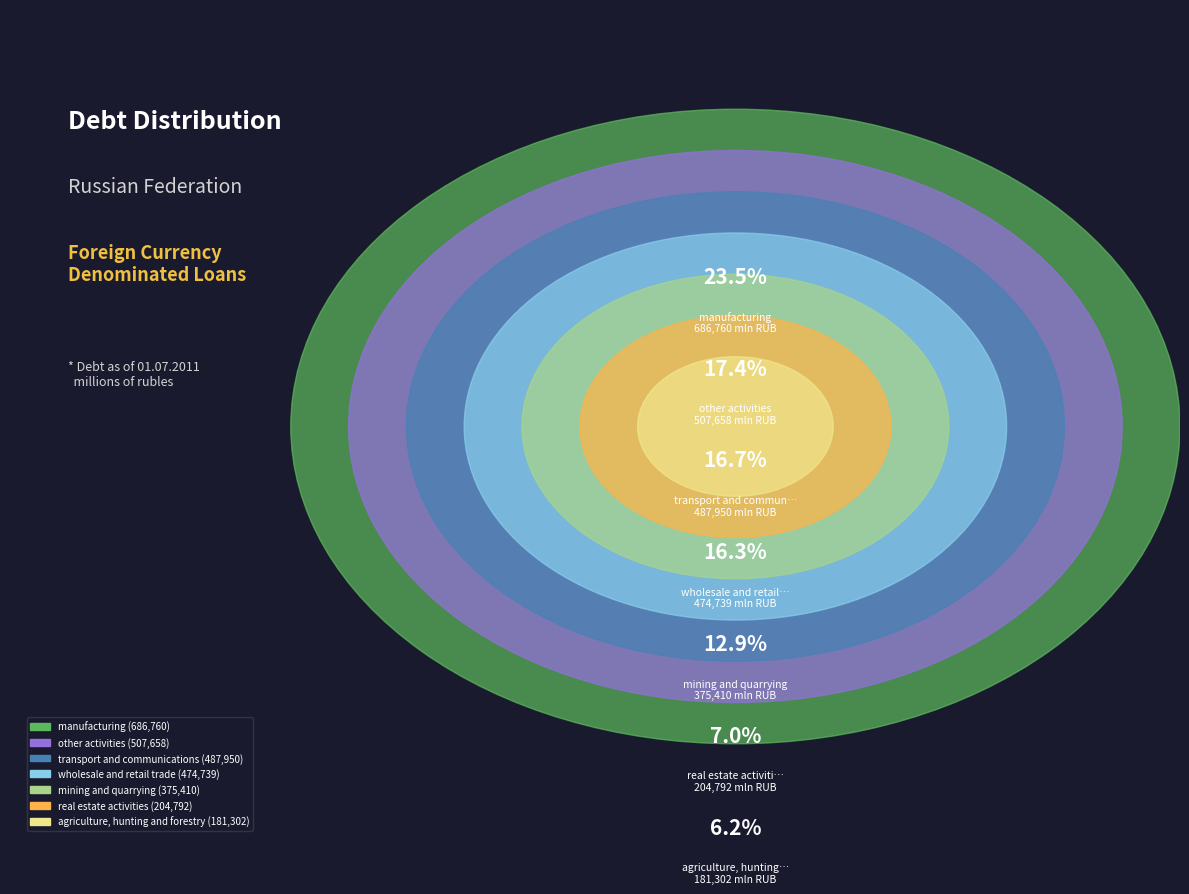

Which slice is the smallest?

agriculture, hunting and forestry